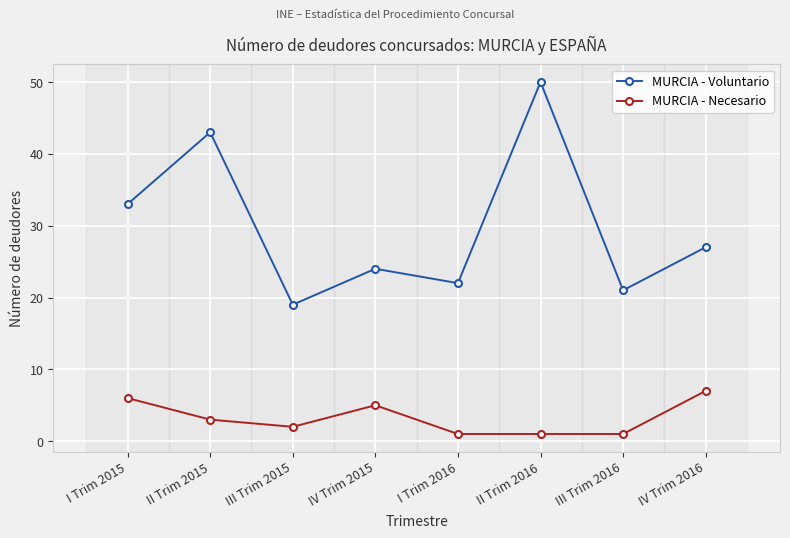

List the labels in order of MURCIA - Voluntario value, smallest first.

III Trim 2015, III Trim 2016, I Trim 2016, IV Trim 2015, IV Trim 2016, I Trim 2015, II Trim 2015, II Trim 2016